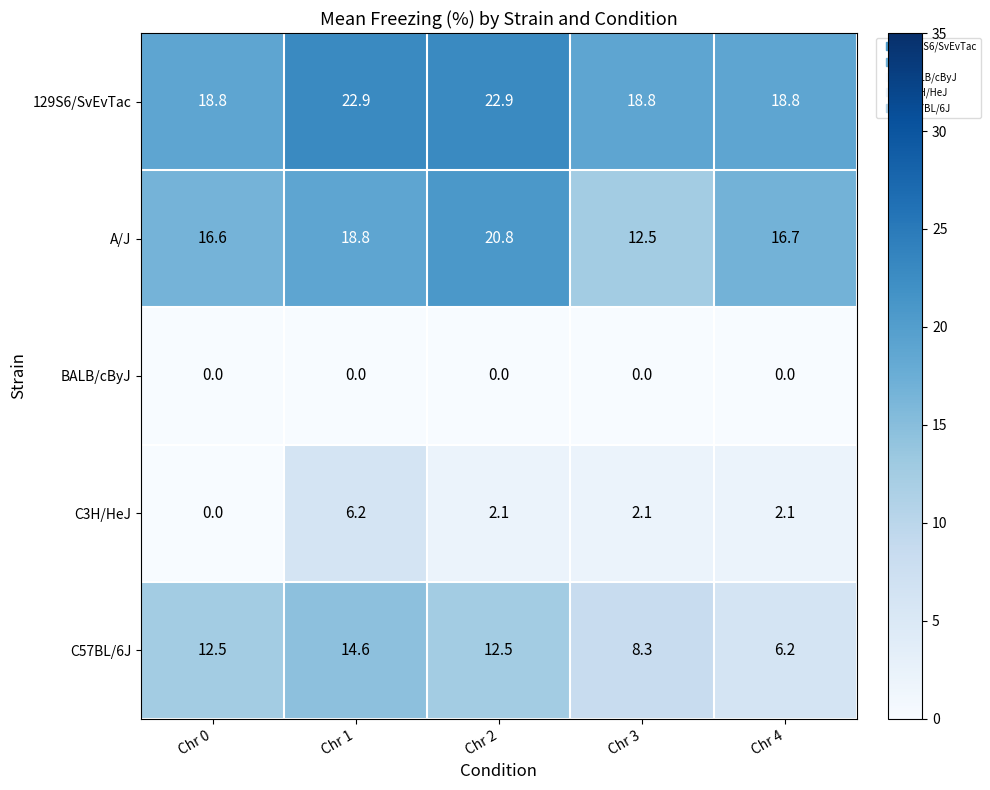

What is the sum of the C3H/HeJ values at Chr 3 and Chr 2?

4.2